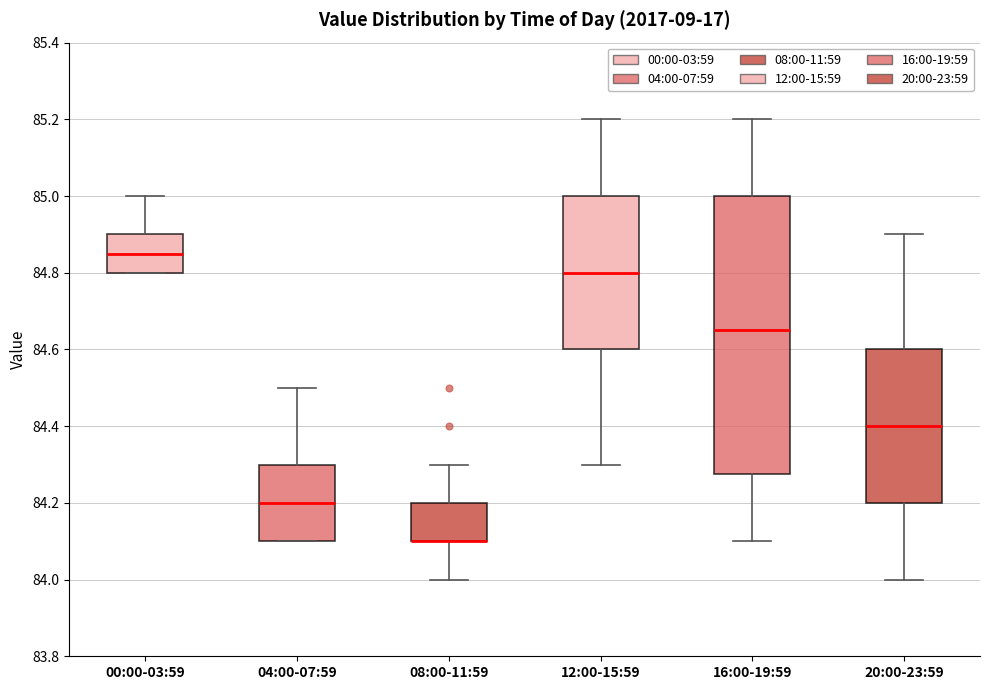

Reading left to right, read every box against the y-axis: the position of its median line, the range the box covers, and the ends of its whiskers. The values are not printed on the chart, so give them approximately, as read against the axis.

00:00-03:59: median 84.86, box 84.80 to 84.90, whiskers 84.80 to 85.00
04:00-07:59: median 84.20, box 84.10 to 84.30, whiskers 84.10 to 84.50
08:00-11:59: median 84.10 (drawn on the box's lower edge), box 84.10 to 84.20, whiskers 84.00 to 84.30
12:00-15:59: median 84.80, box 84.60 to 85.00, whiskers 84.30 to 85.20
16:00-19:59: median 84.66, box 84.28 to 85.00, whiskers 84.10 to 85.20
20:00-23:59: median 84.40, box 84.20 to 84.60, whiskers 84.00 to 84.90